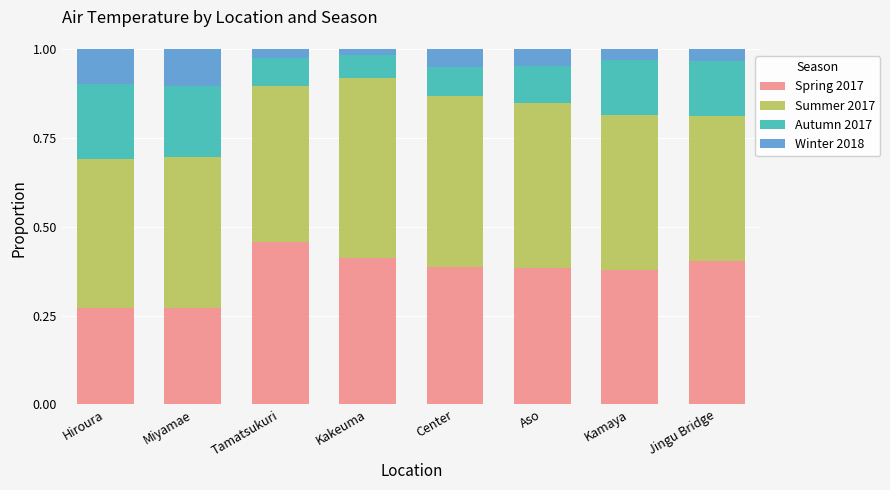

What is the total value across all series at Miyamae?

1.0